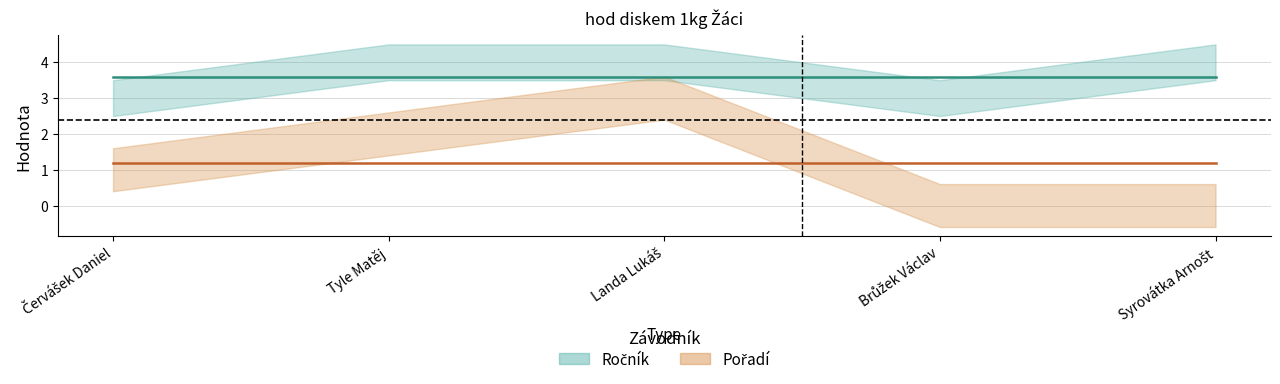

True or false: Ročník and Pořadí cross at least once.

False